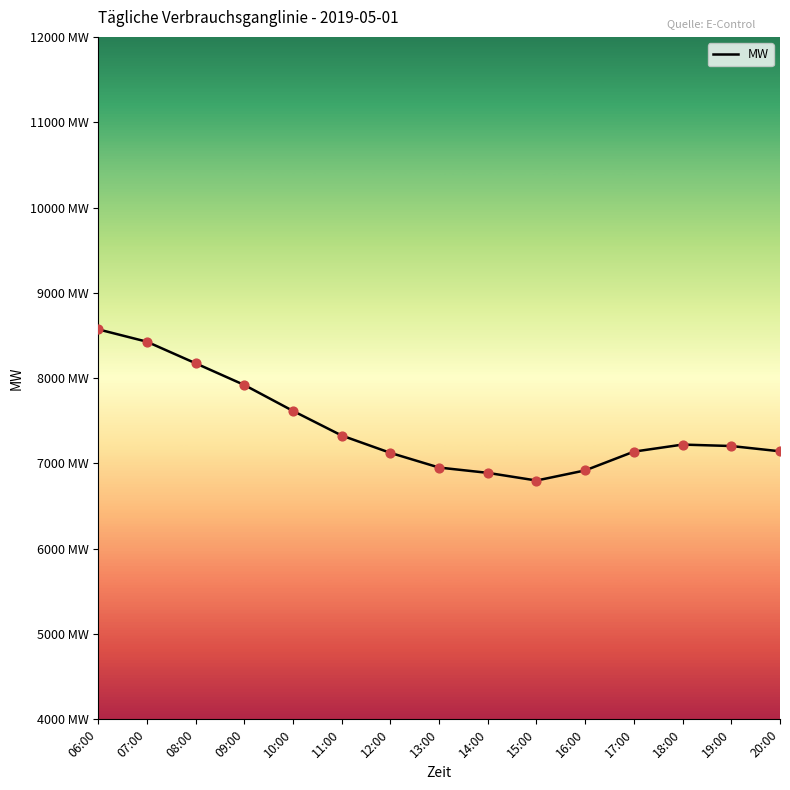

Between 15:00 and 18:00, which is larger?

18:00